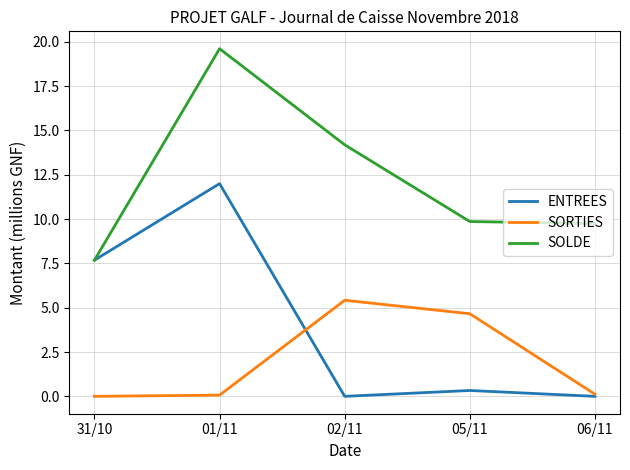

What is the highest value of the SORTIES series?

5.4